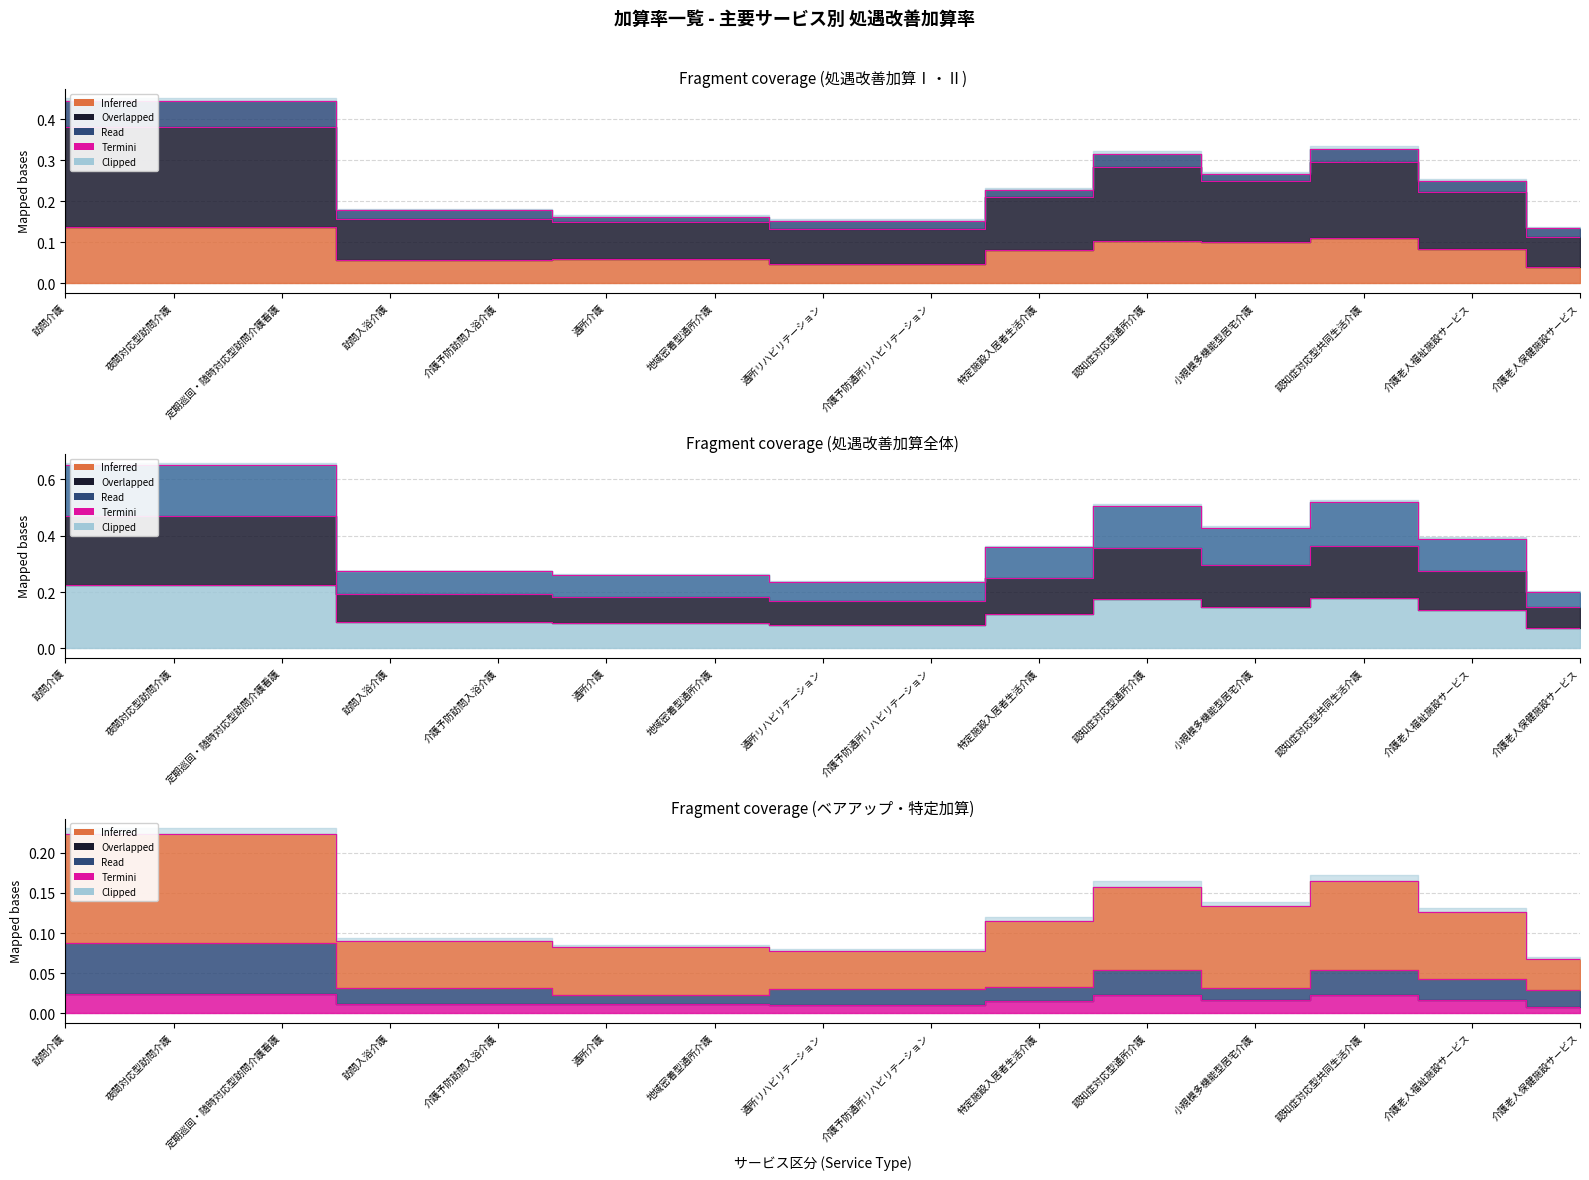

True or false: 処遇改善加算Ⅱ and 旧処遇改善加算Ⅰ cross at least once.

False